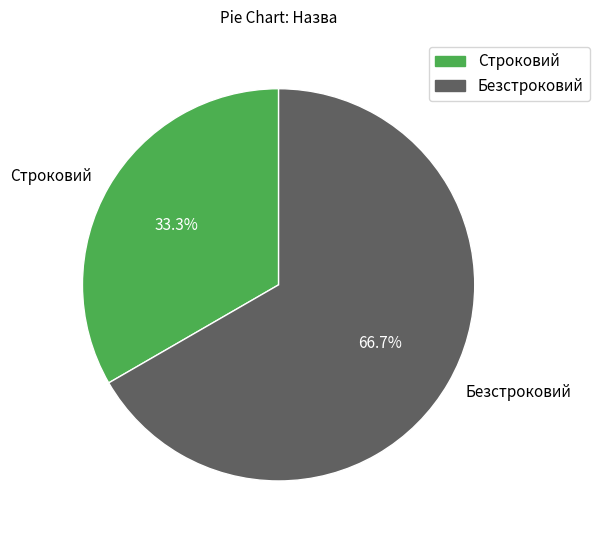

Which category has the smallest portion of the pie?

Строковий